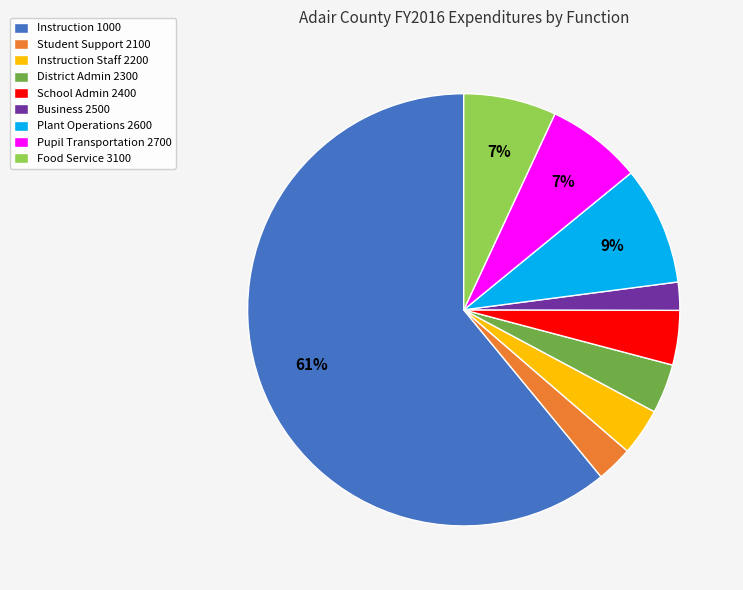

To the nearest percent, what portion does Food Service 3100 represent?

7%